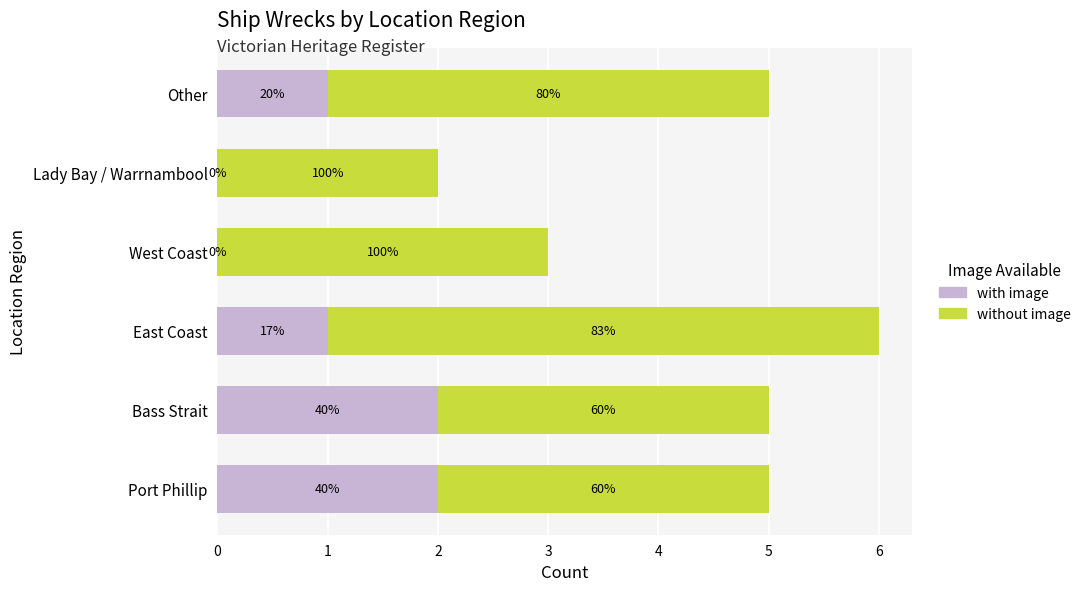

What are all the series names shown in the legend?

with image, without image